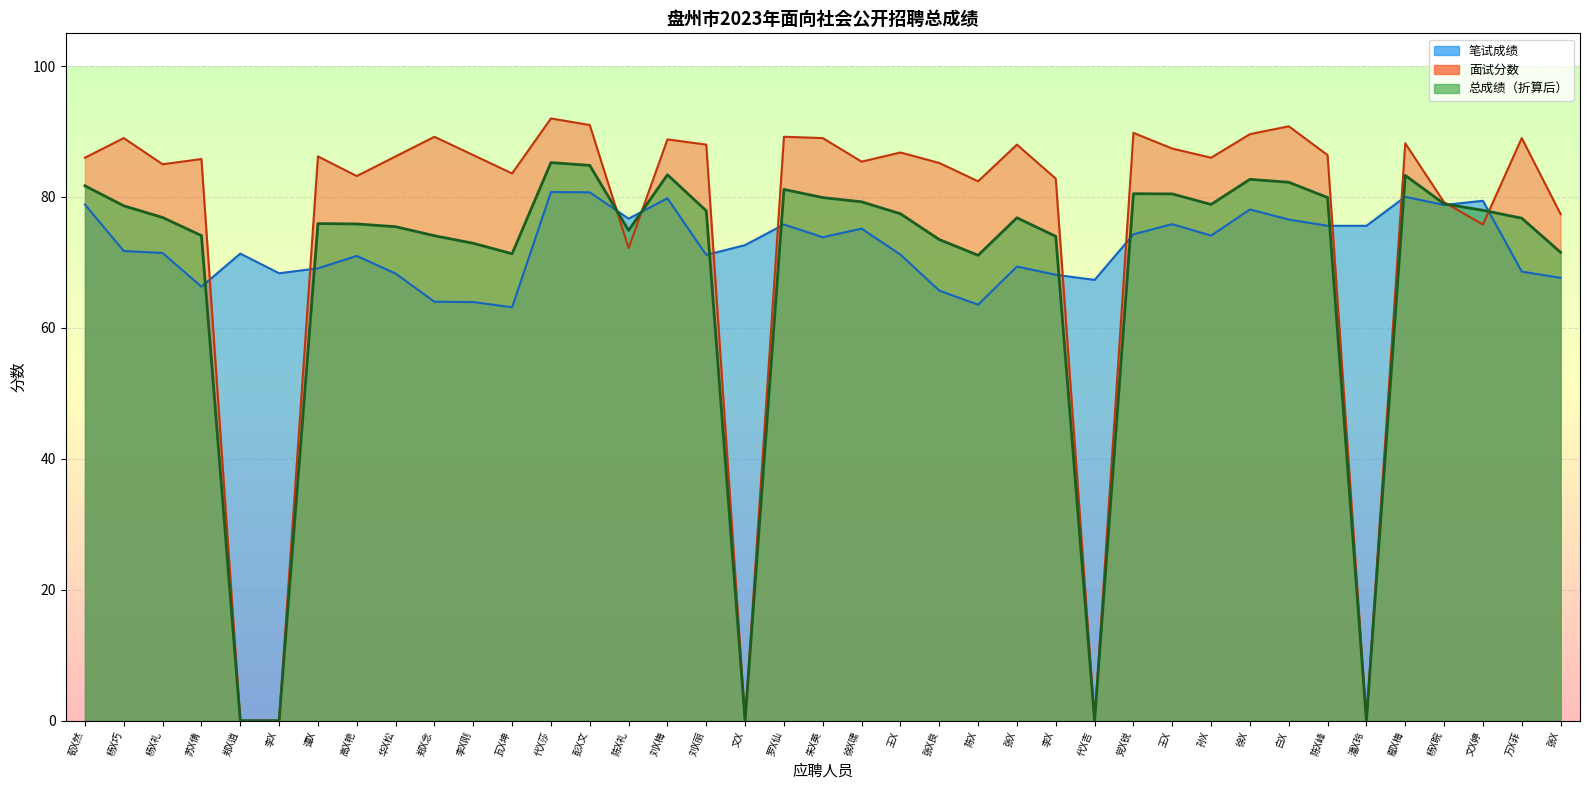

Rank the series by their maximum value, from lowest to highest.

笔试成绩, 总成绩, 面试分数